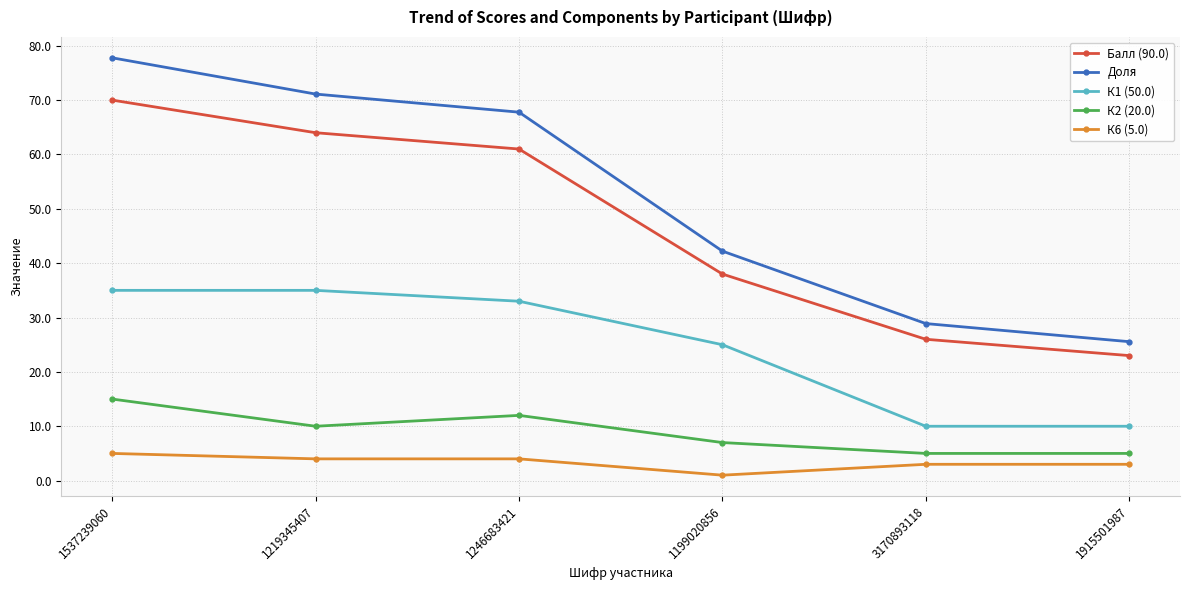

What is the sum of all Балл (90.0) values?

282.0